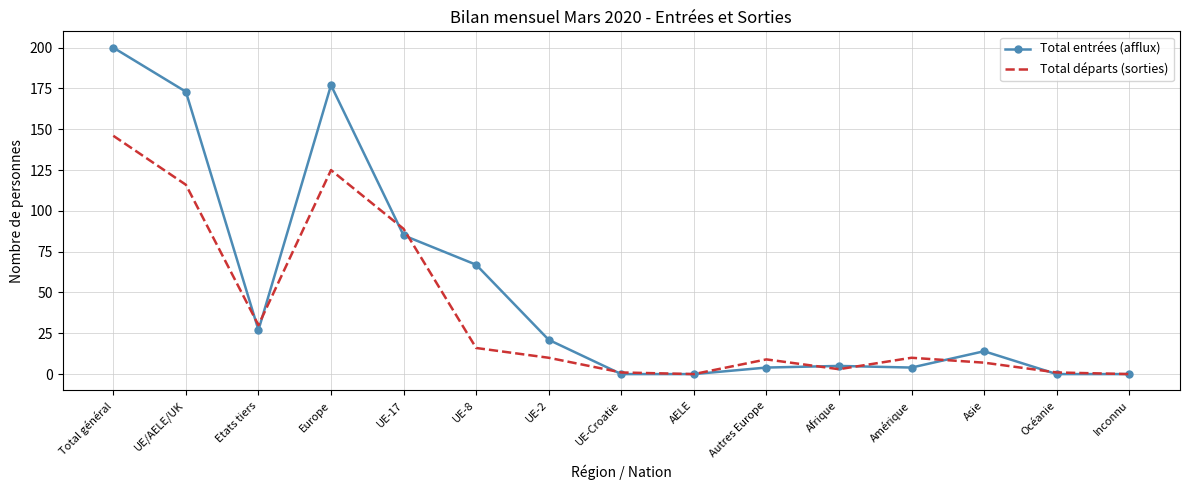

Is it true that Total départs (sorties) equals 183 at Europe?

False